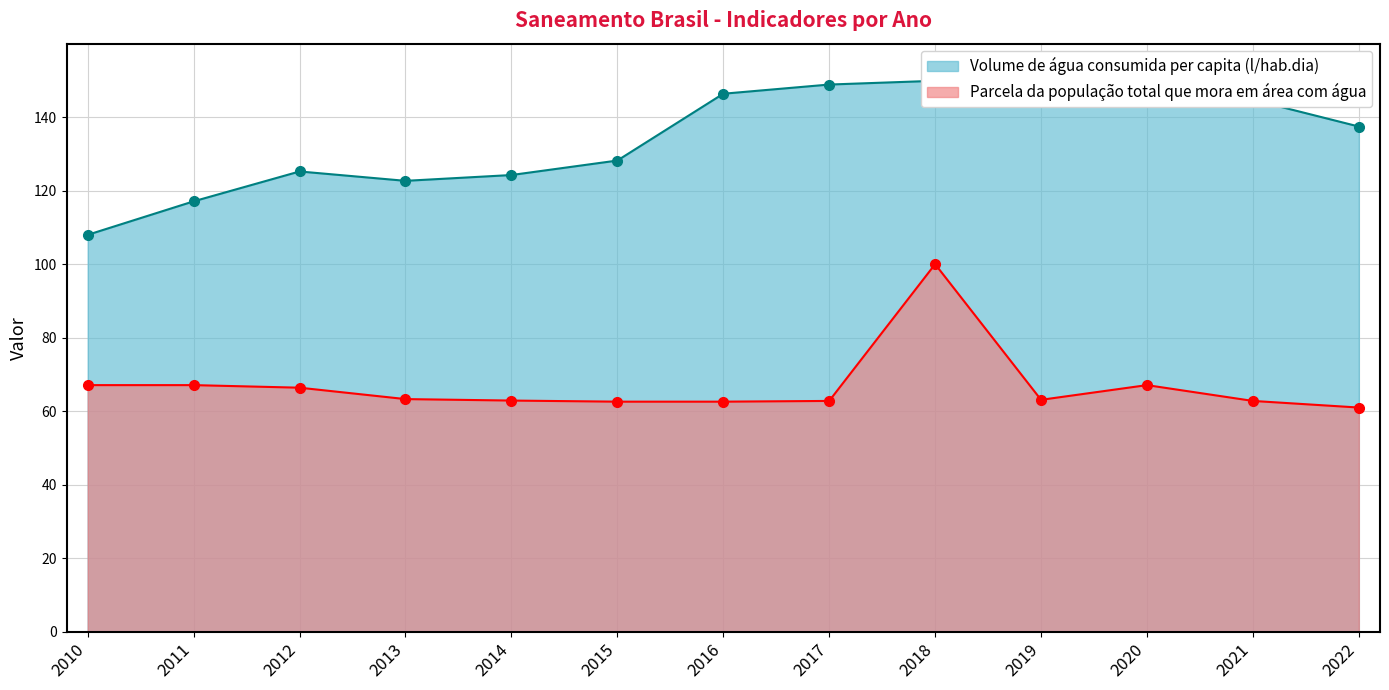

What is the spread (max minus min) of values at 2010?

40.9